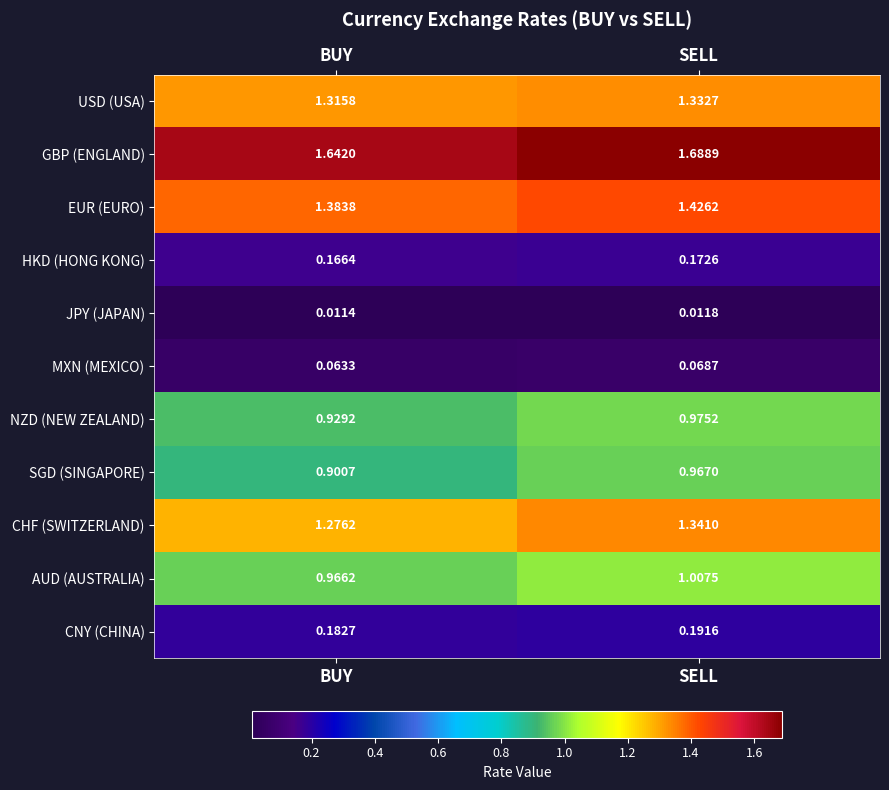

Between BUY and SELL, which series saw the biggest shift?

SGD (SINGAPORE)